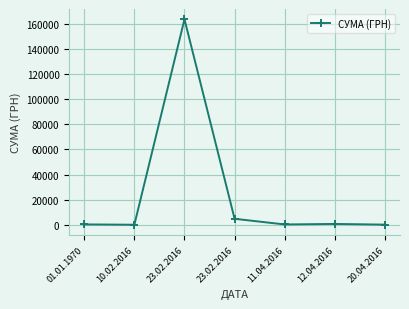

How many lines are shown in the chart?

1